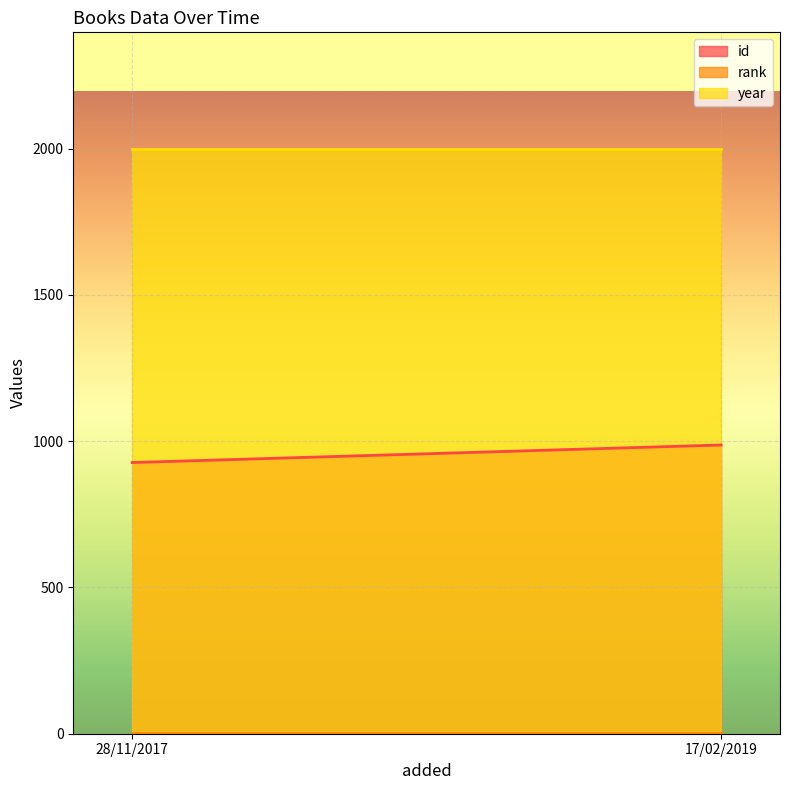

How many distinct data groups are displayed?

3